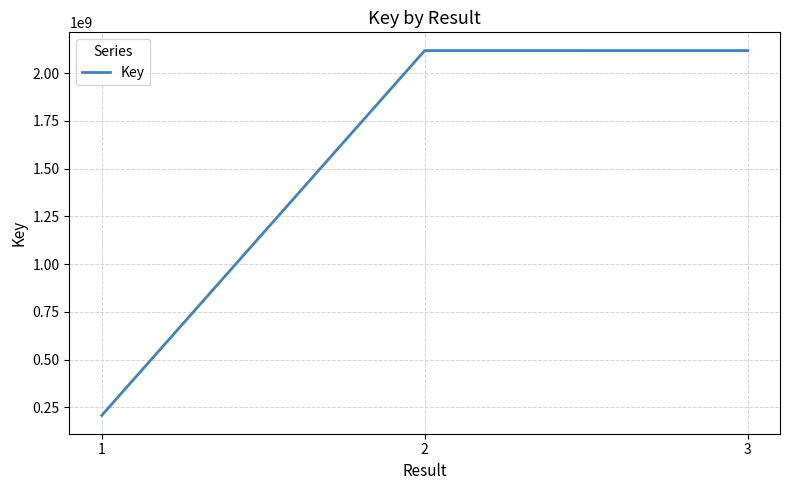

Is it true that the value at 3 is 2117876912?

True